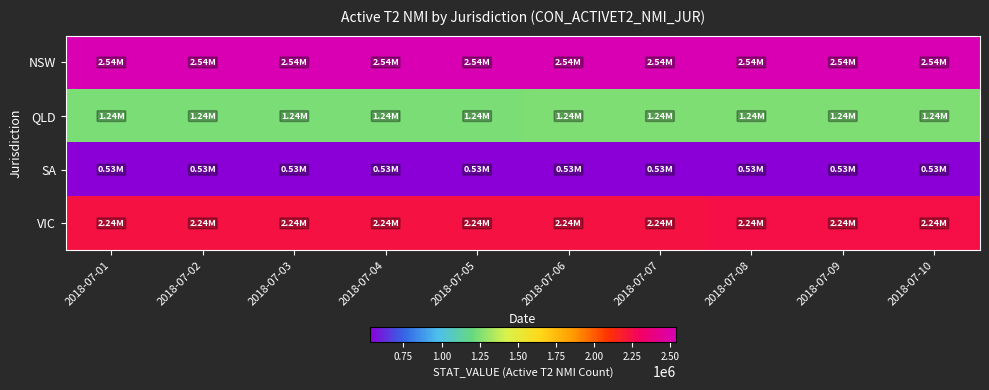

Which series has the largest range (max minus min)?

NSW